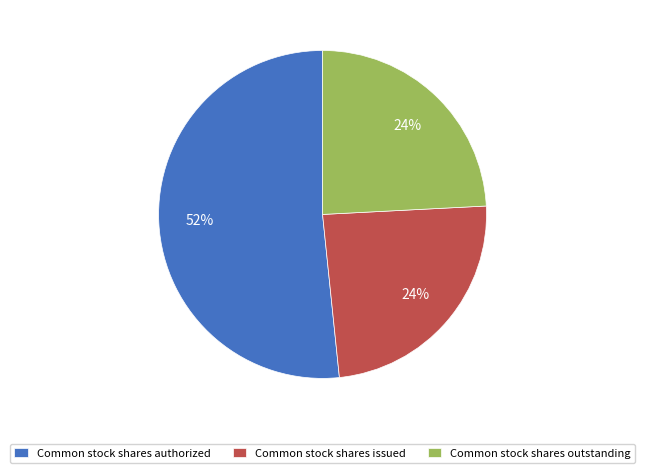

How many slices are in this pie chart?

3